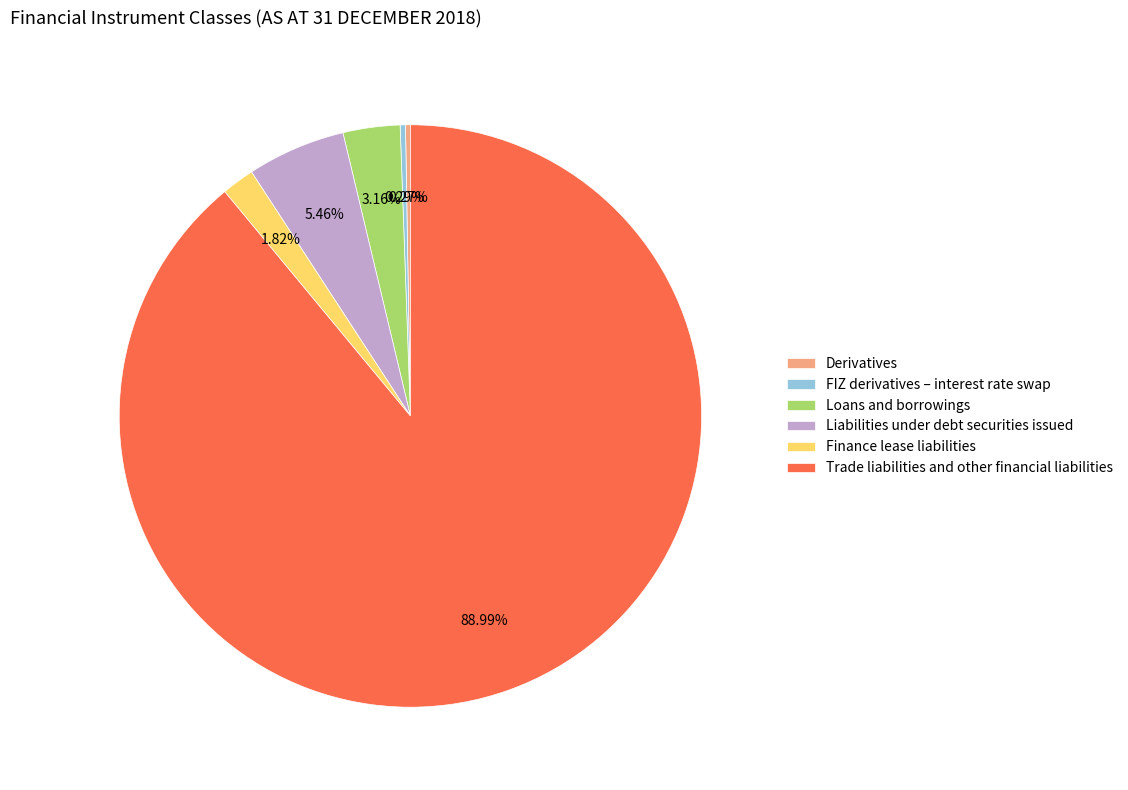

The Loans and borrowings slice represents 3% of the pie. True or false?

True